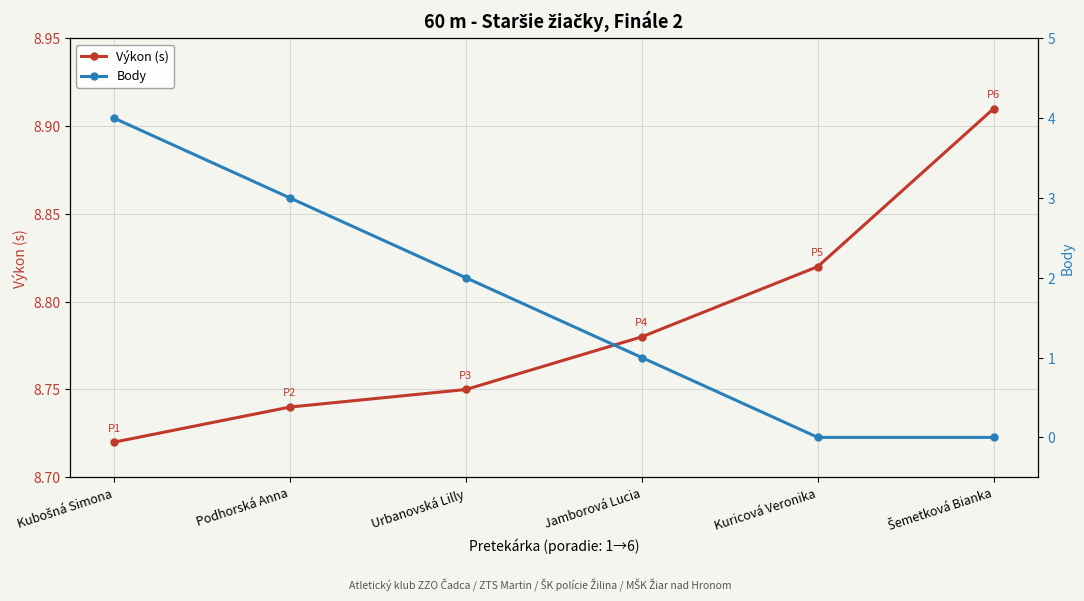

True or false: Výkon (s) has more than 2 interior local peaks.

False